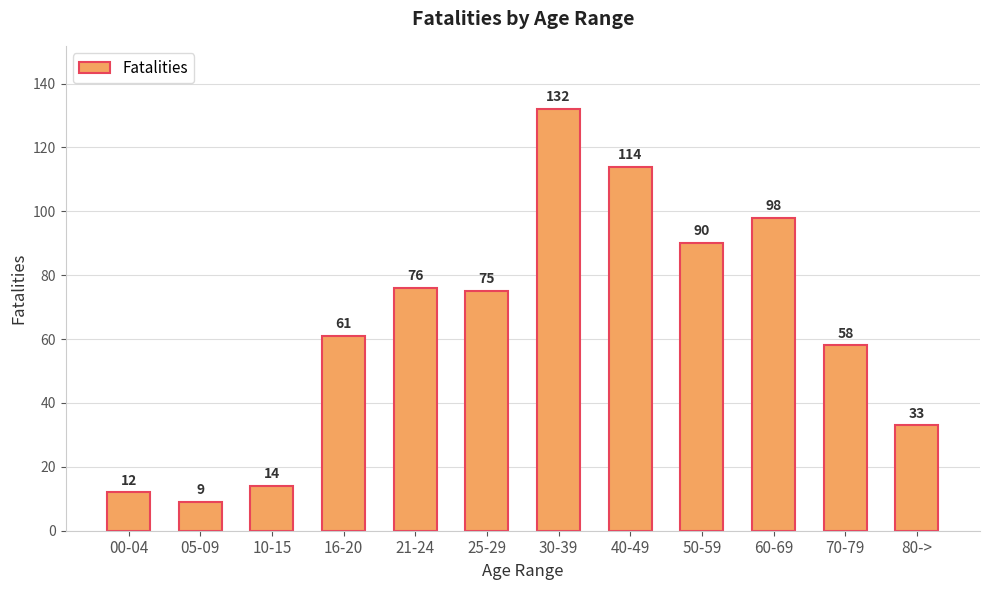

How many data points are less than 75?

6